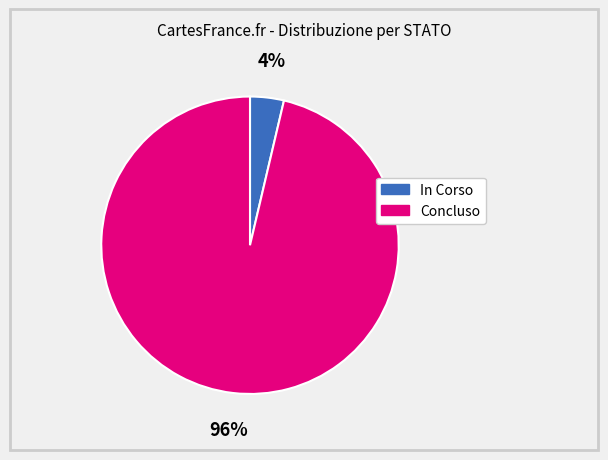

What percentage is the In Corso slice, to the nearest percent?

4%